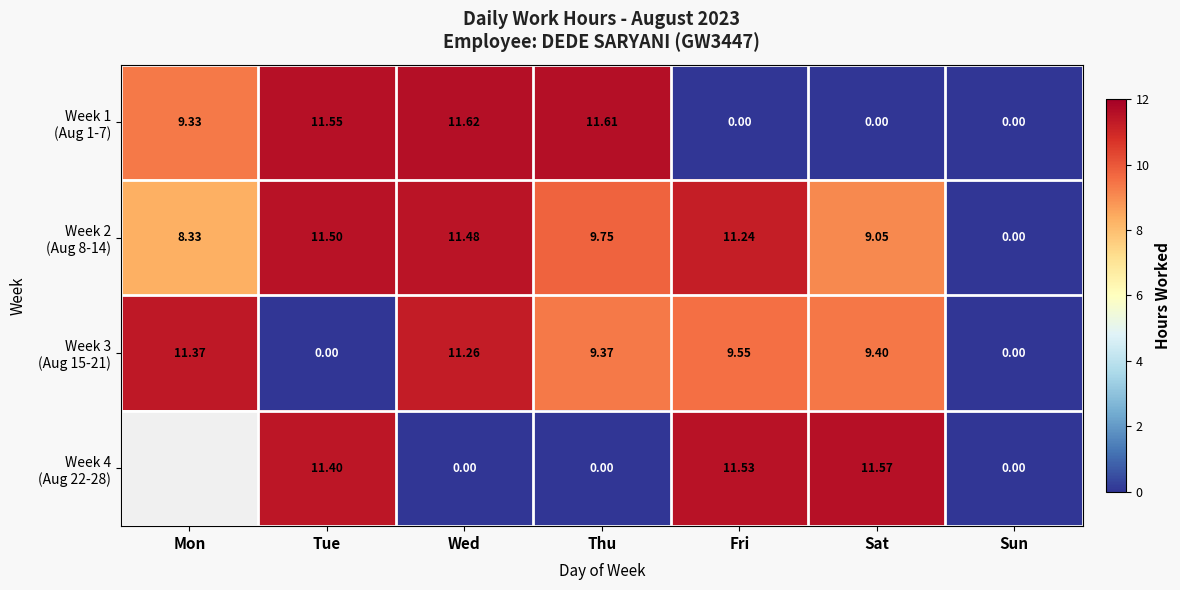

The value of Week 1 (Aug 1-7) at Sun is 0.0. True or false?

True